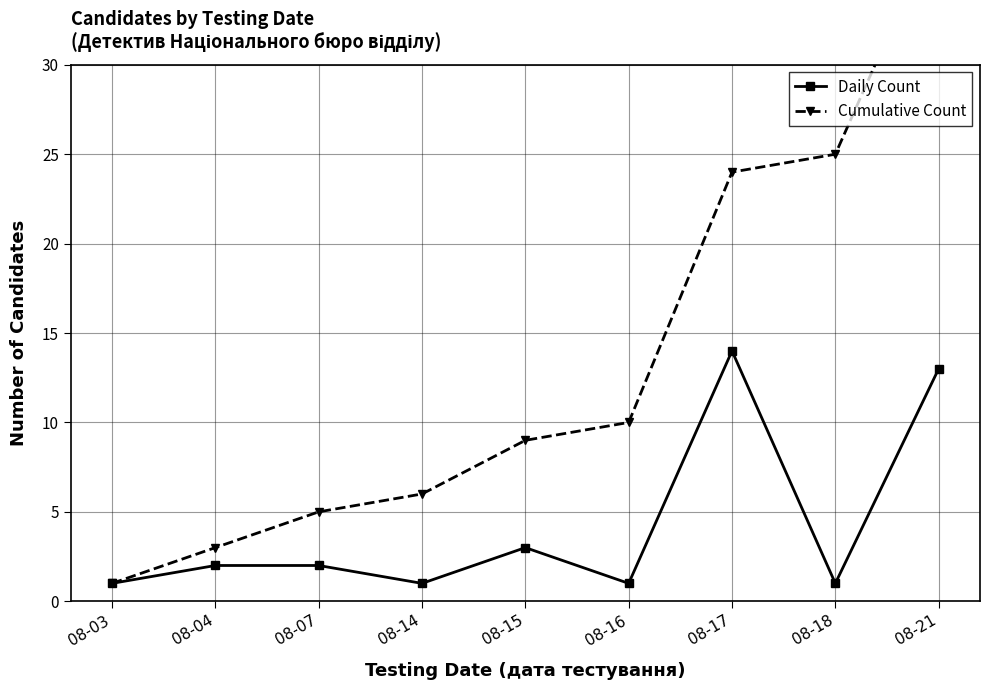

What is the spread (max minus min) of values at 08-17?

10